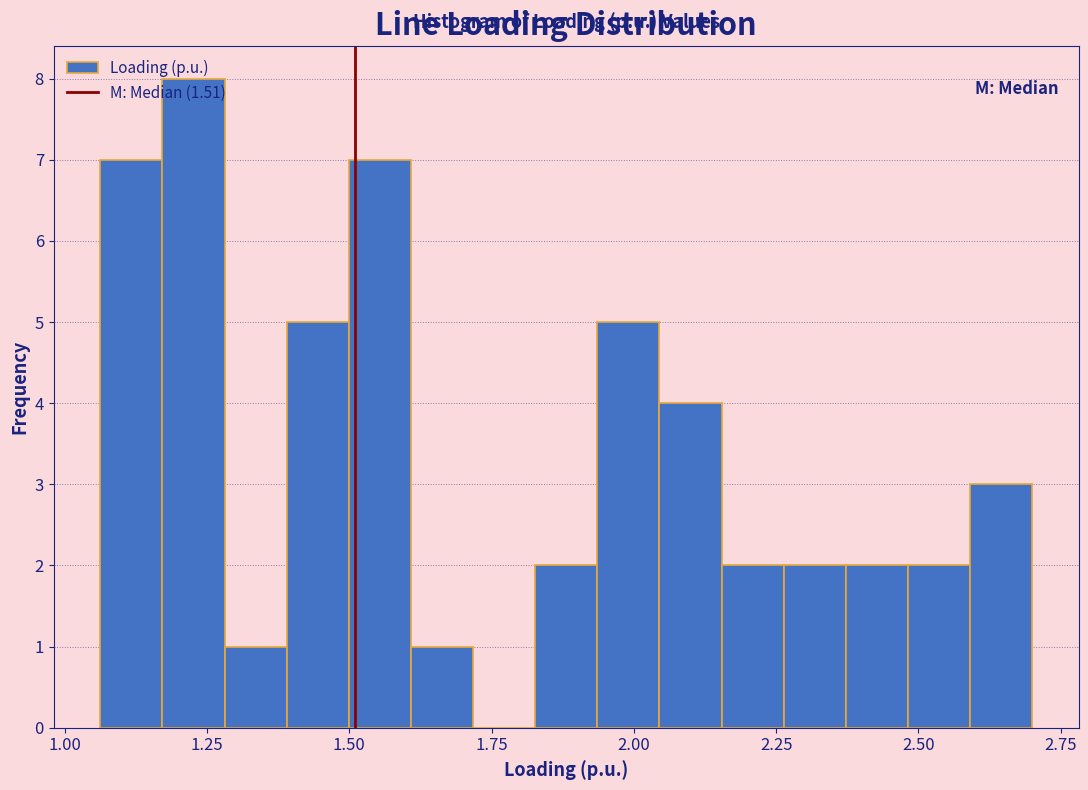

Around what value on the x-axis is the tallest bar? Give the approximate position of its centre, as read against the axis.

1.25